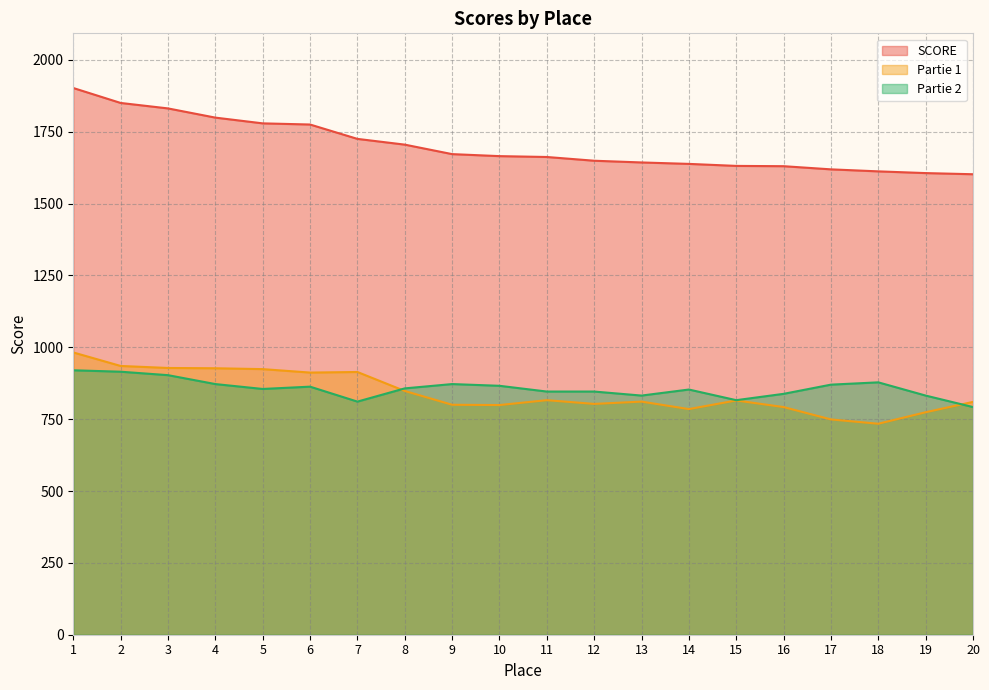

List the series in order of their peak value, highest first.

SCORE, Partie 1, Partie 2